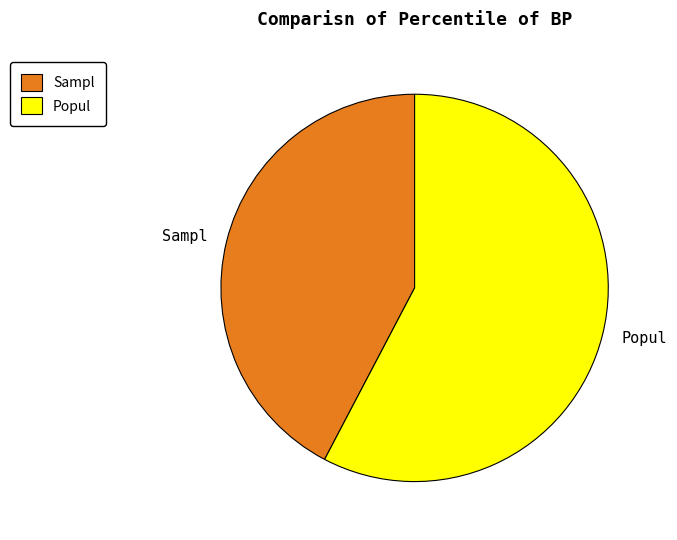

Rank the categories by value from lowest to highest.

Sampl, Popul